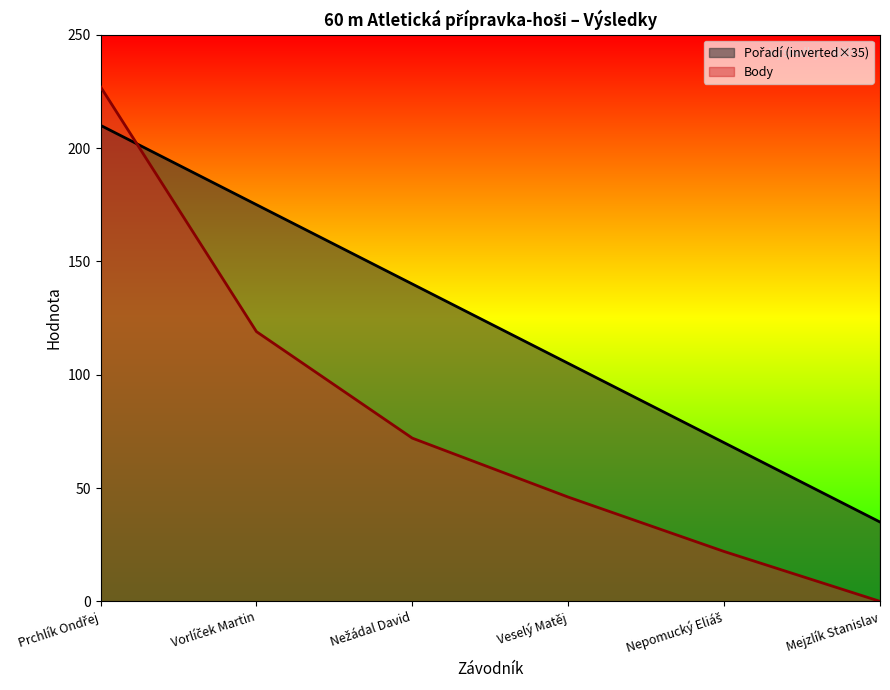

The value of Pořadí at Nepomucký Eliáš is 44. True or false?

False